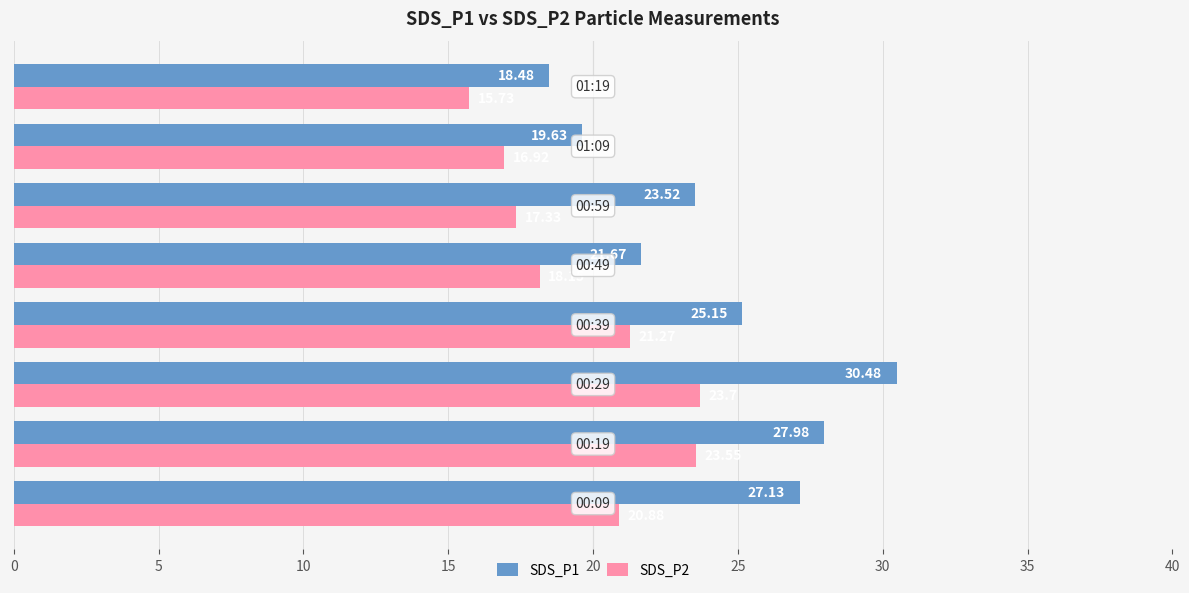

Which series has the largest range (max minus min)?

SDS_P1